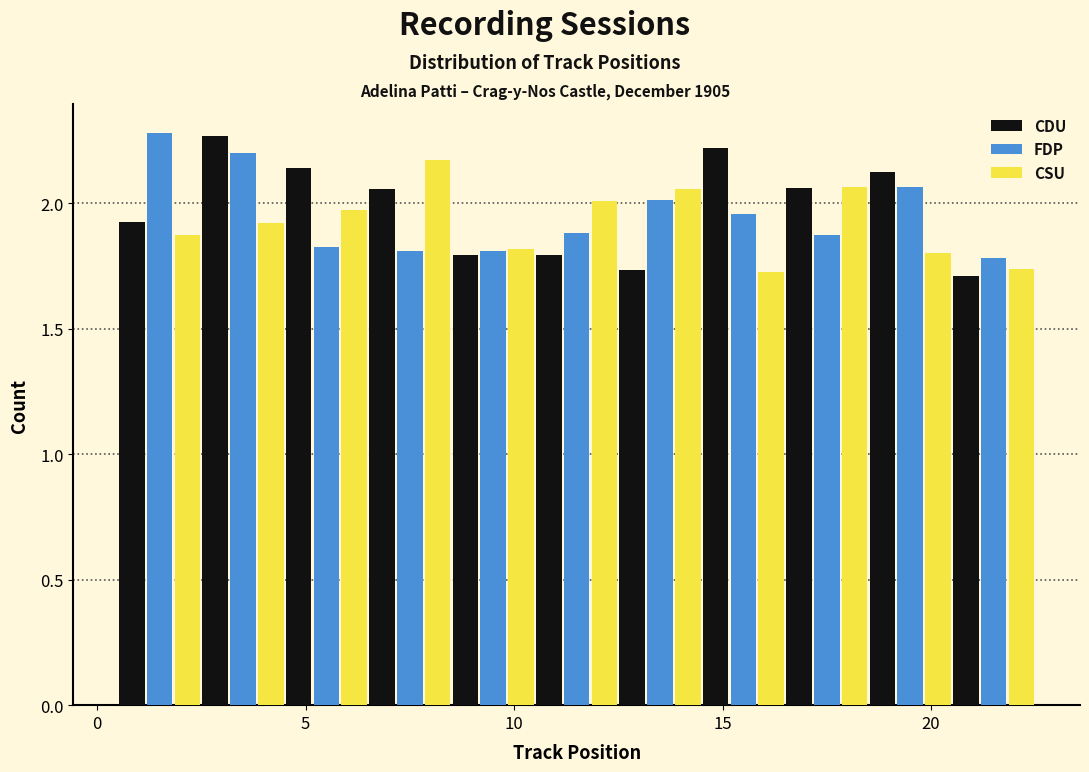

What is the height of the CSU bar covering 20.5 to 22.5 on the x-axis? The values are not printed on the chart, so give them approximately, as read against the axis.

1.75